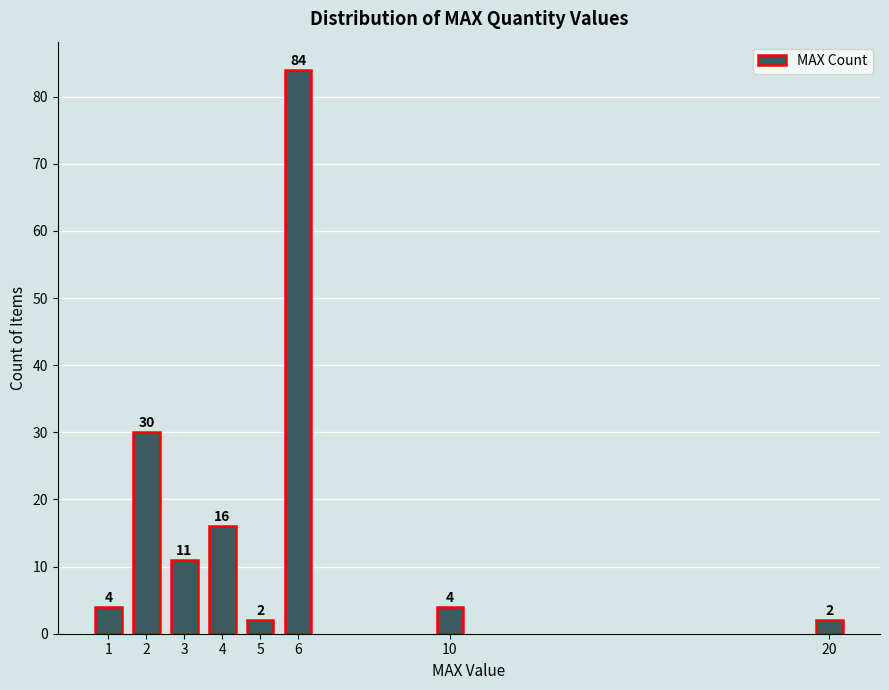

Reading left to right, extract all data points from this chart.

4	30	11	16	2	84	4	2